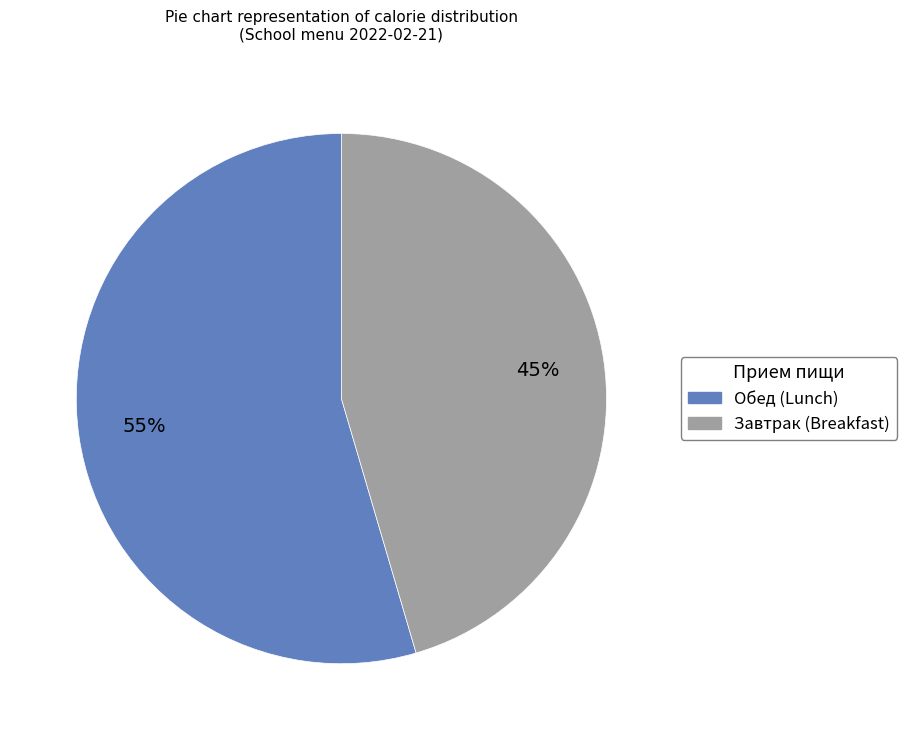

To the nearest percent, what is the average slice percentage?

50%